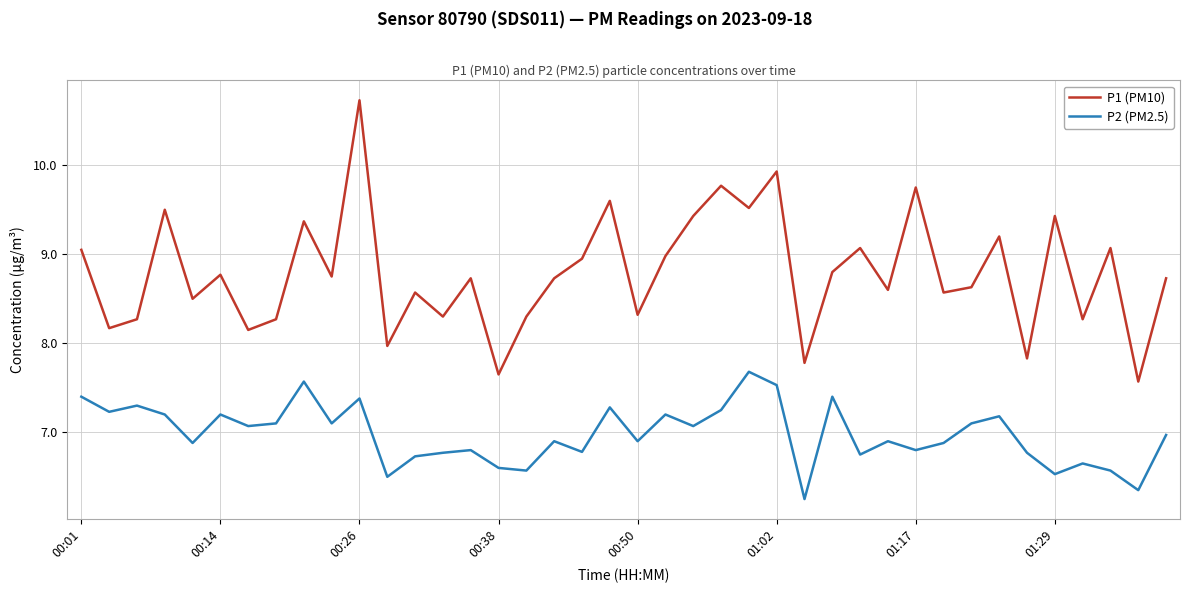

True or false: P1 (PM10) and P2 (PM2.5) cross at least once.

False